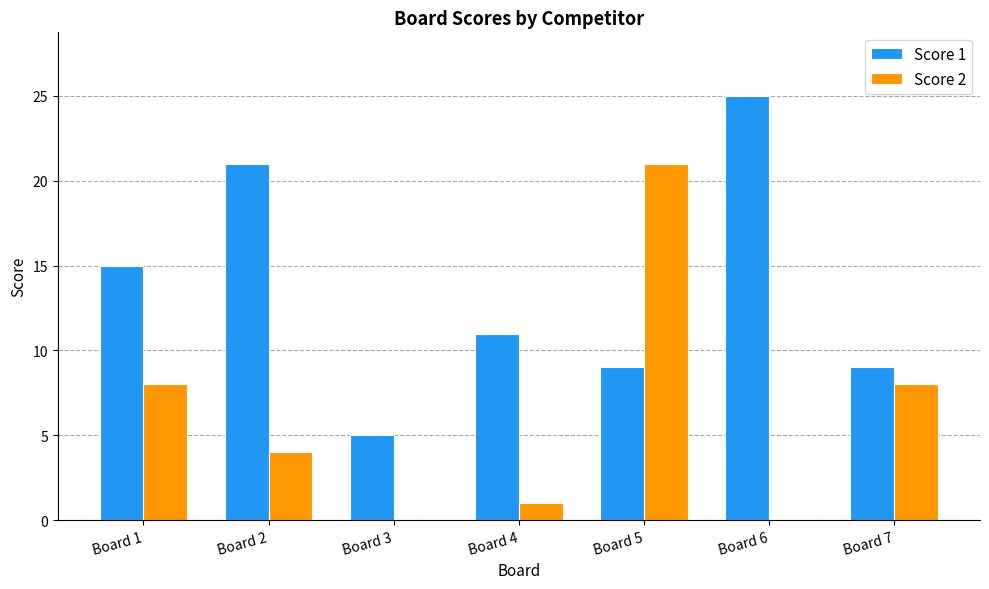

Which series has the largest range (max minus min)?

Score 2